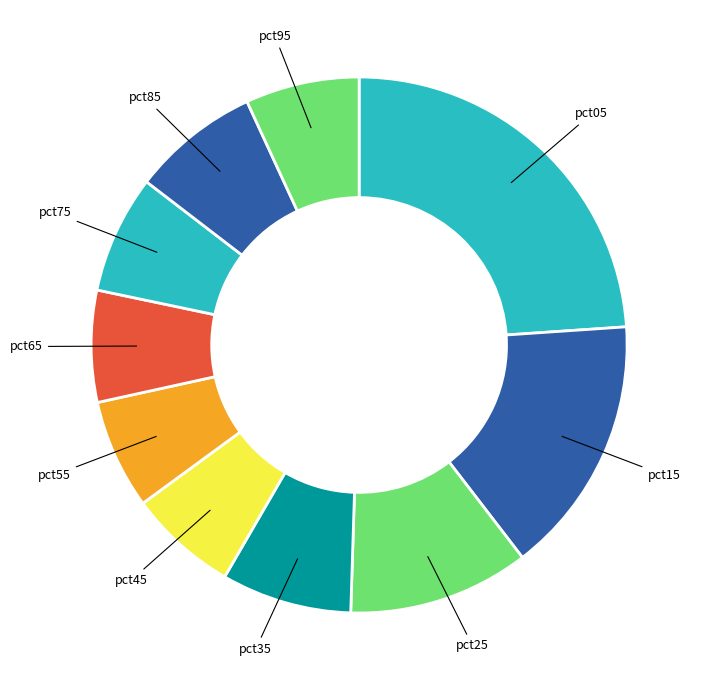

Does pct45 account for over 50% of the chart?

No